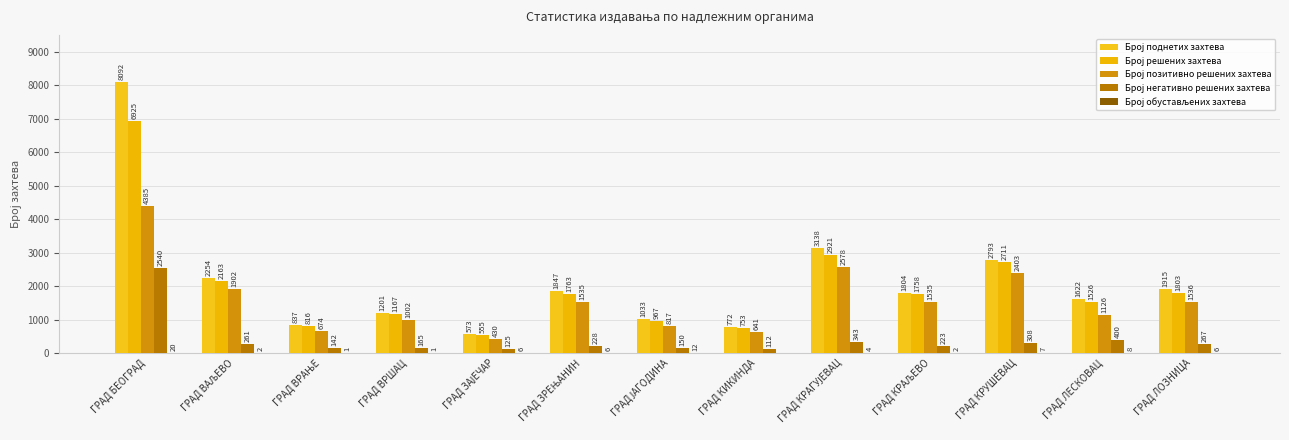

Reading right to left, transcribe all the data shown in this chart.

Број поднетих захтева: 1915	1622	2793	1804	3138	772	1033	1847	573	1201	837	2254	8092
Број решених захтева: 1803	1526	2711	1758	2921	753	967	1763	555	1167	816	2163	6925
Број позитивно решених захтева: 1536	1126	2403	1535	2578	641	817	1535	430	1002	674	1902	4385
Број негативно решених захтева: 267	400	308	223	343	112	150	228	125	165	142	261	2540
Број обустављених захтева: 6	8	7	2	4	0	12	6	6	1	1	2	20